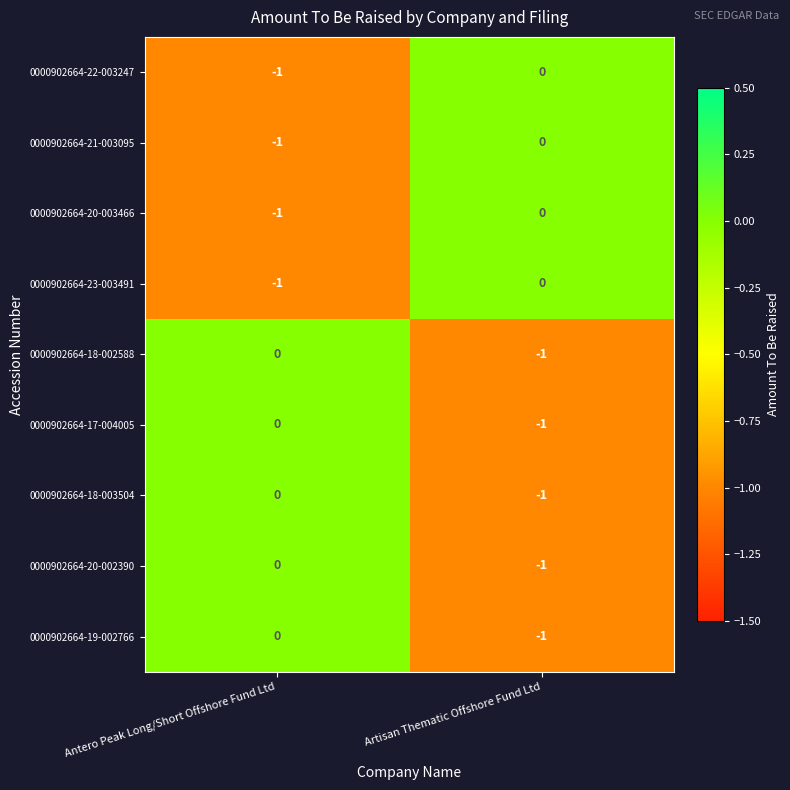

The value of 0000902664-23-003491 at Antero Peak Long/Short Offshore Fund Ltd is -1. True or false?

True